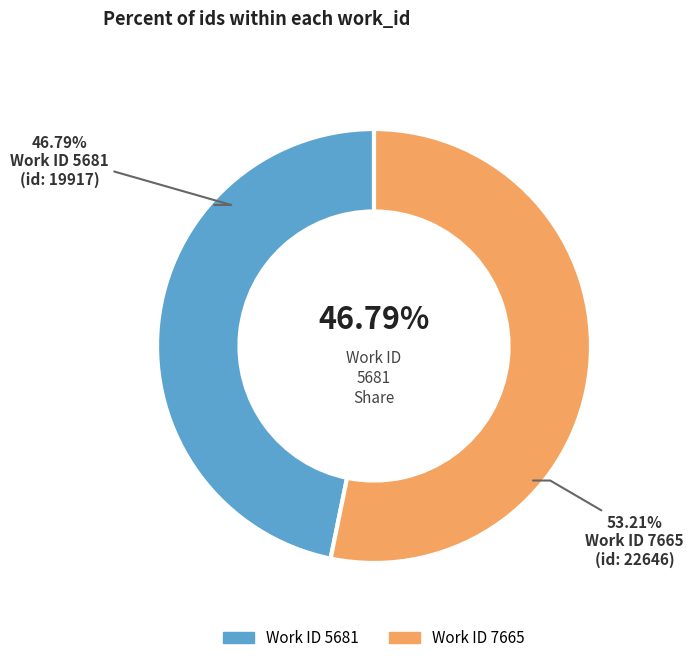

To the nearest percent, what percentage of the pie is 5681?

47%